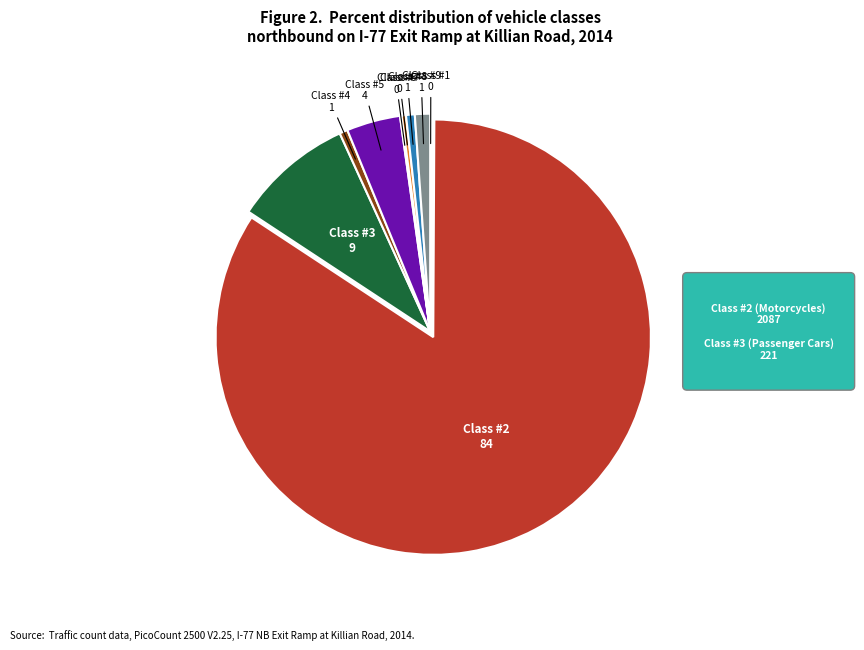

Is there a majority slice in this chart?

Yes